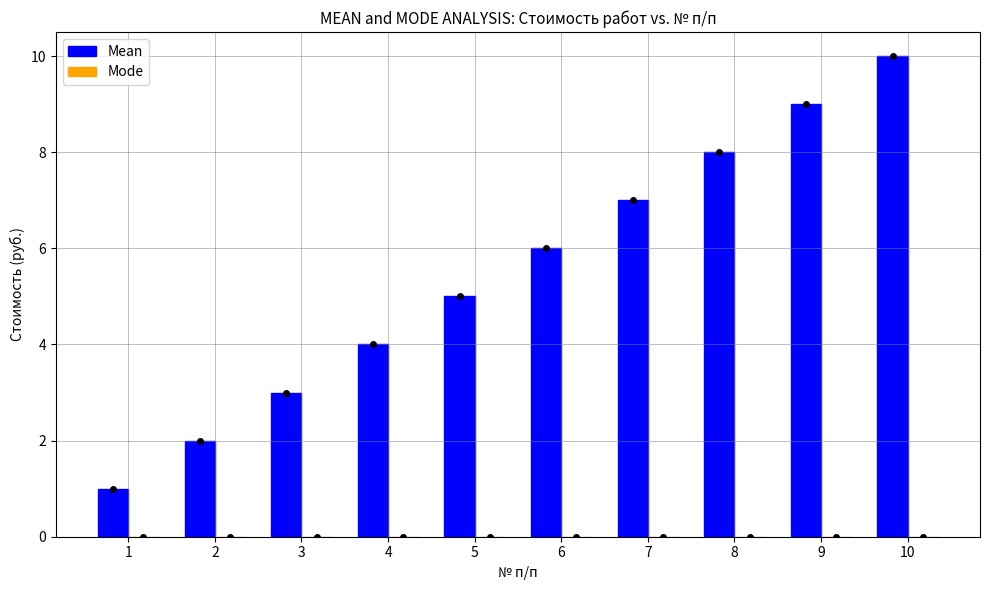

Does the chart contain any negative values?

No